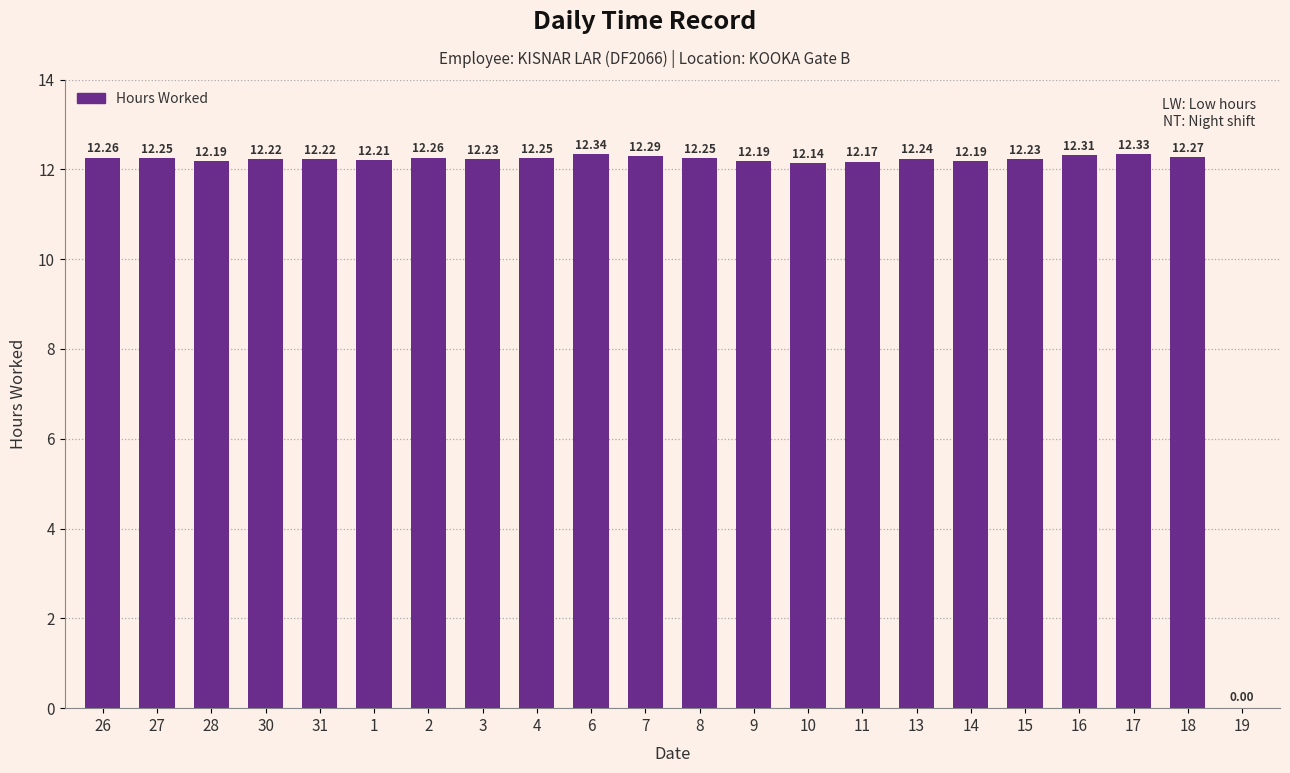

What is the sum of all values?

257.0